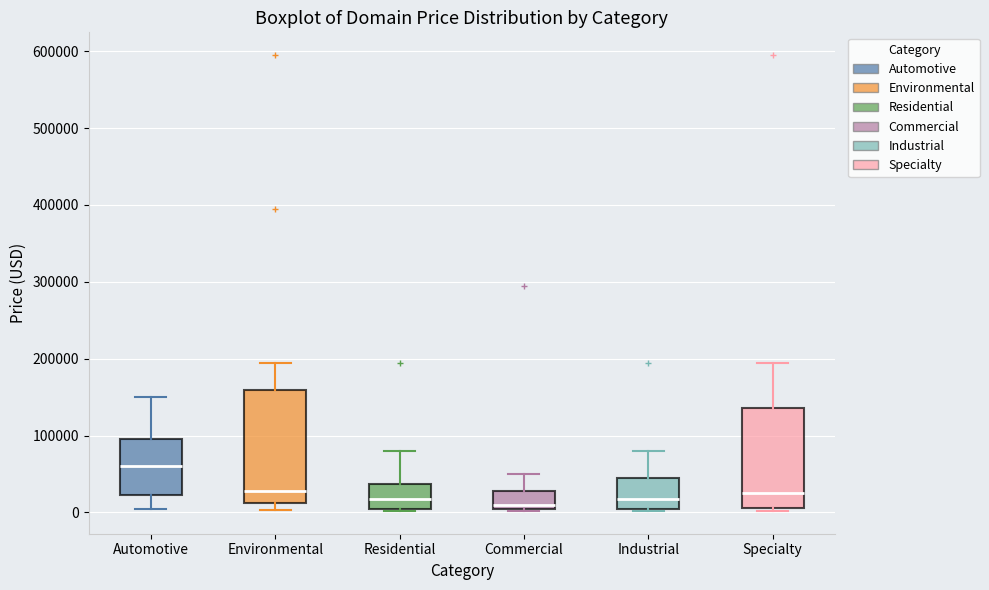

Which box is the tallest, from its lower edge to its upper edge?

Environmental